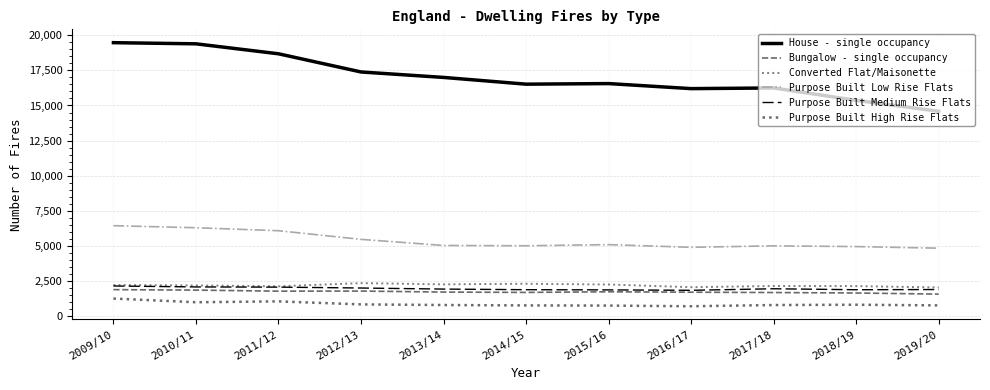

In House - single occupancy, how many points are higher than both neighbors (excluding endpoints)?

2